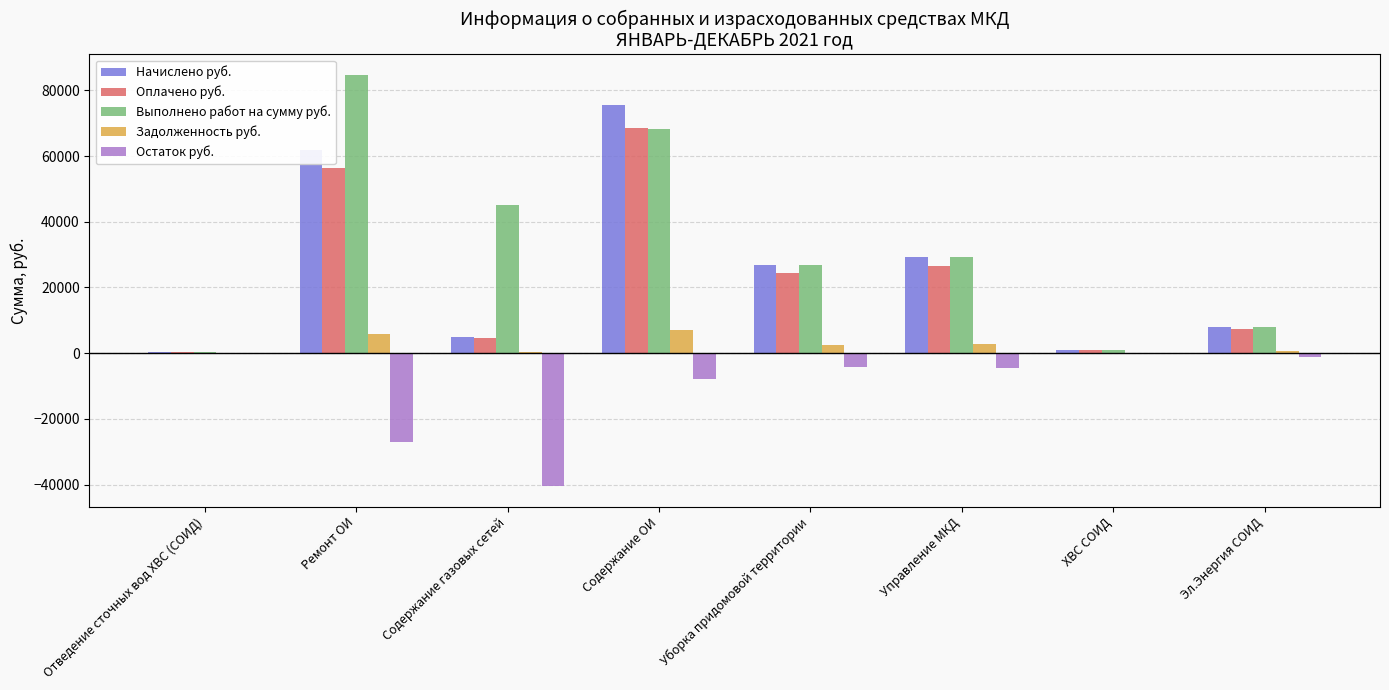

Is it true that Начислено руб. equals 26785.2 at Уборка придомовой территории?

True